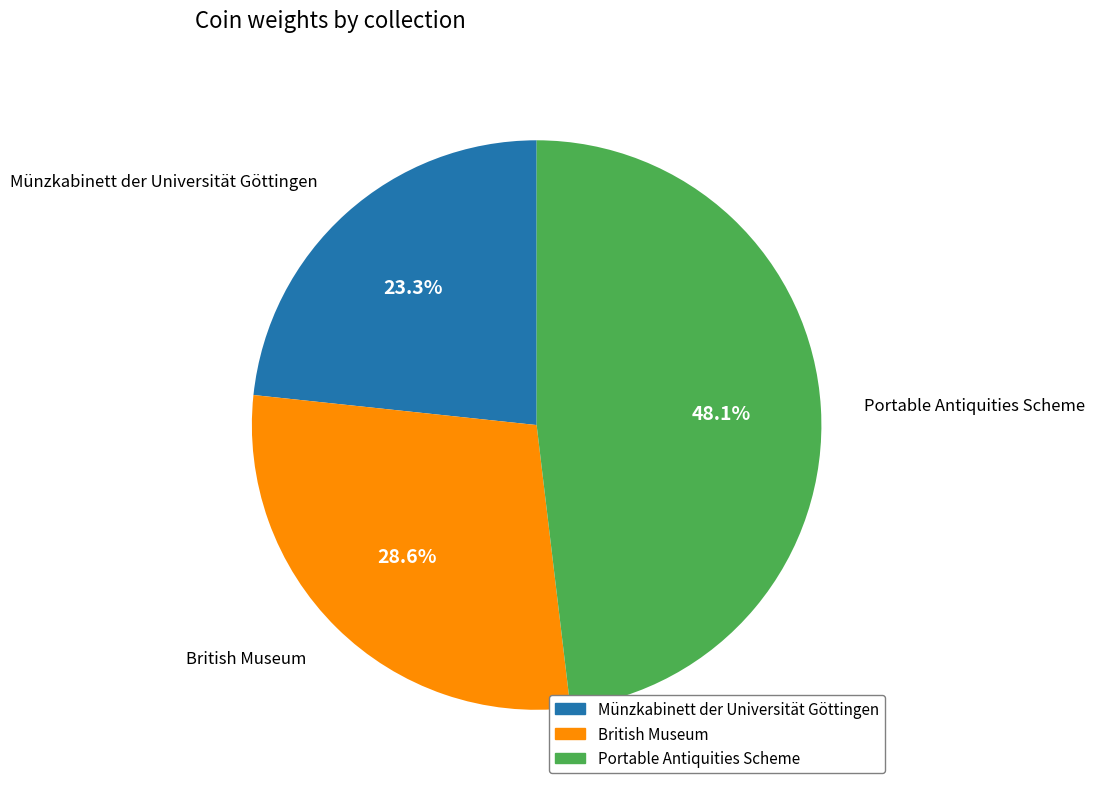

Is it true that Münzkabinett der Universität Göttingen is 23% of the pie?

True